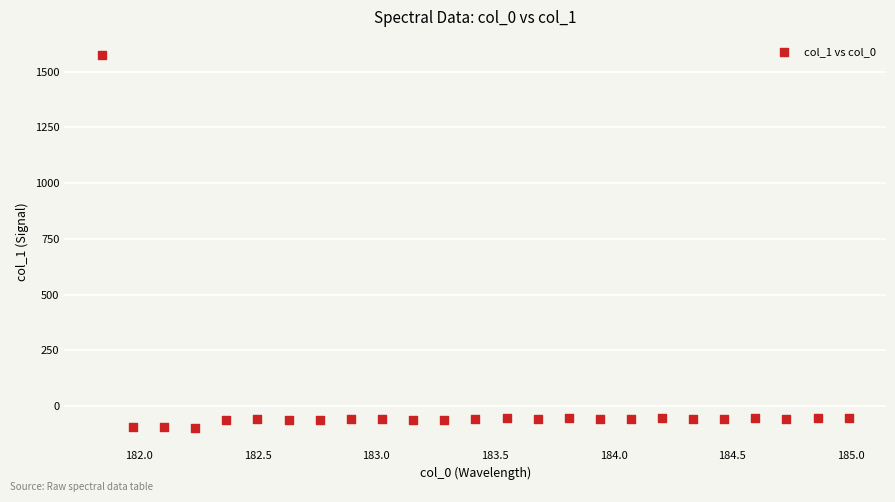

What is the range of X values (max minus min)?

3.1